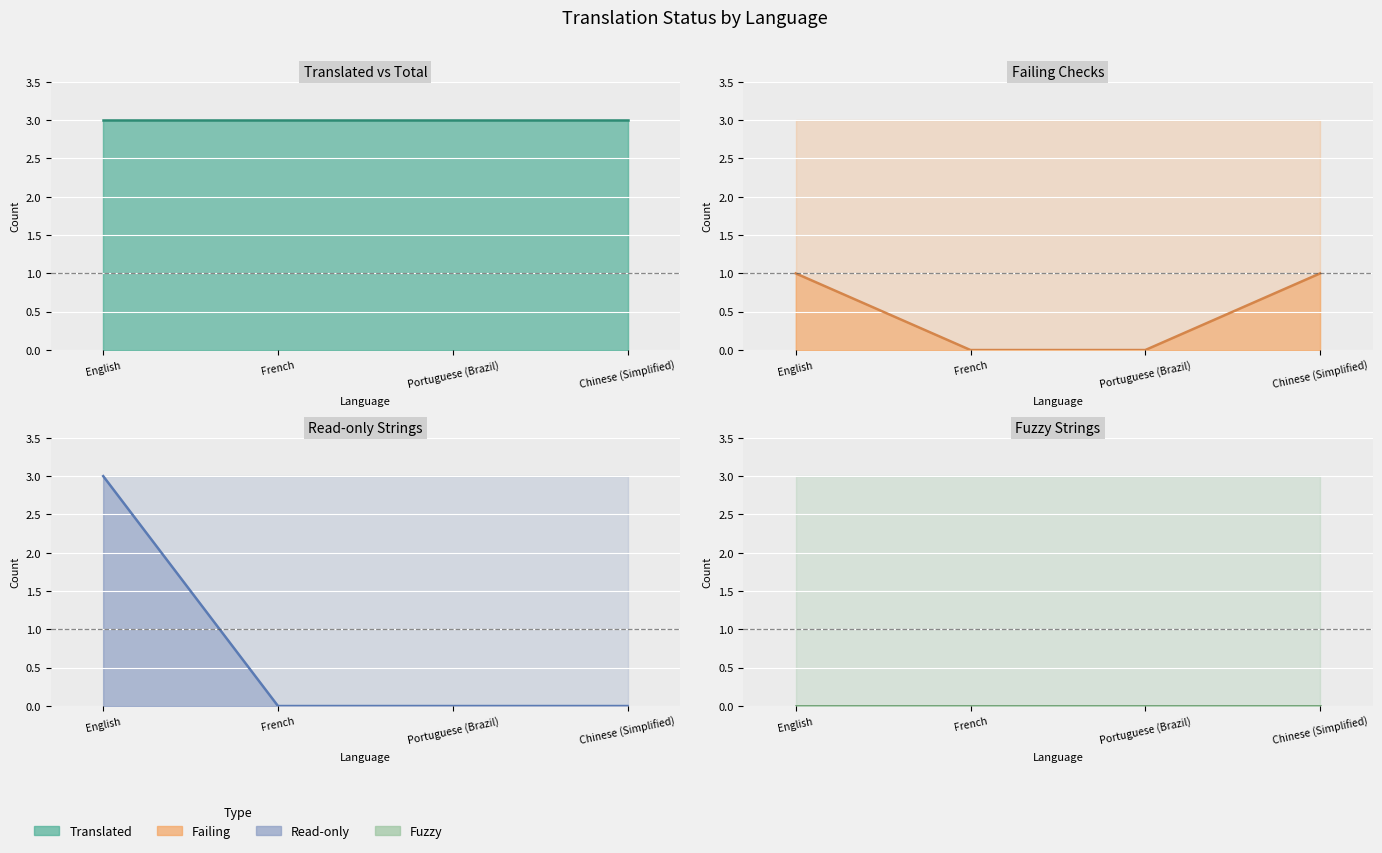

True or false: readonly (line) has a value of 1 at Portuguese (Brazil).

False